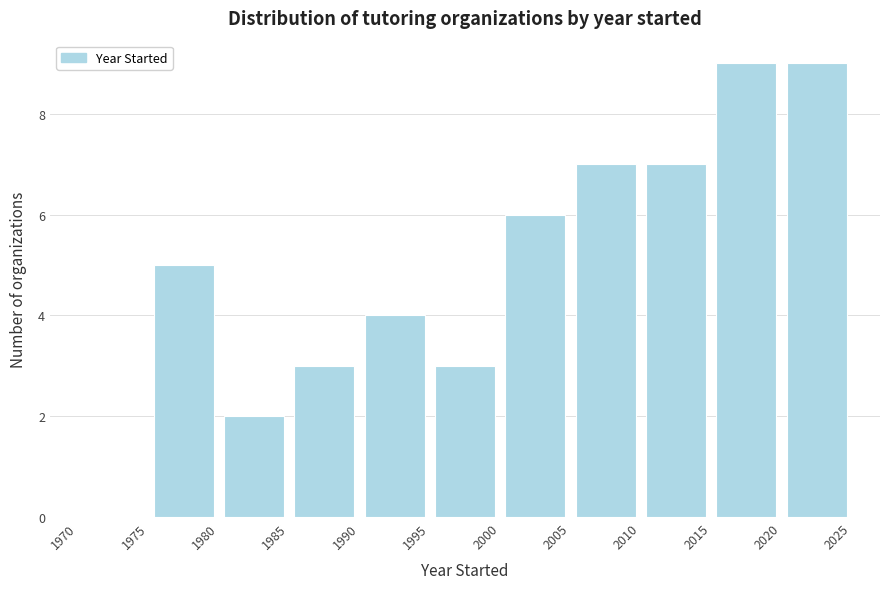

Reading left to right, list every bar in this chart as the range it spans on the x-axis followed by its height. The values are not printed on the chart, so give them approximately, as read against the axis.

1970 to 1975: 0
1975 to 1980: 5
1980 to 1985: 2
1985 to 1990: 3
1990 to 1995: 4
1995 to 2000: 3
2000 to 2005: 6
2005 to 2010: 7
2010 to 2015: 7
2015 to 2020: 9
2020 to 2025: 9